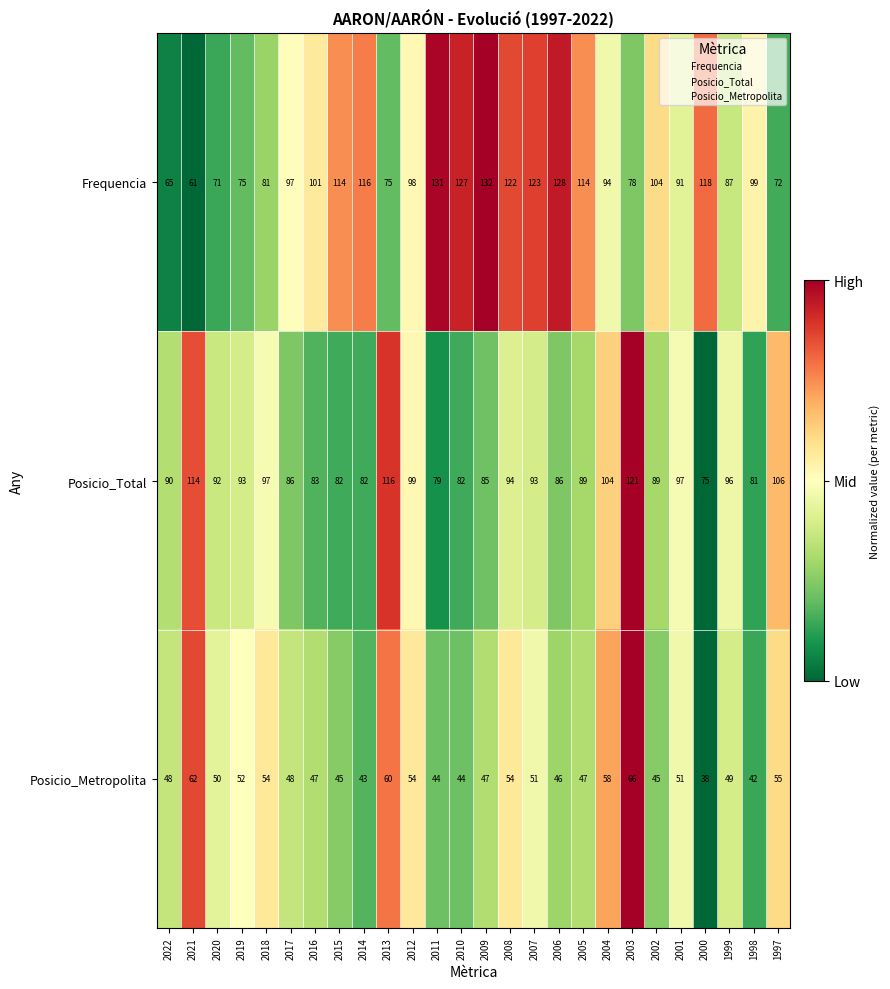

What is the sum of all Posicio_Total values?

2411